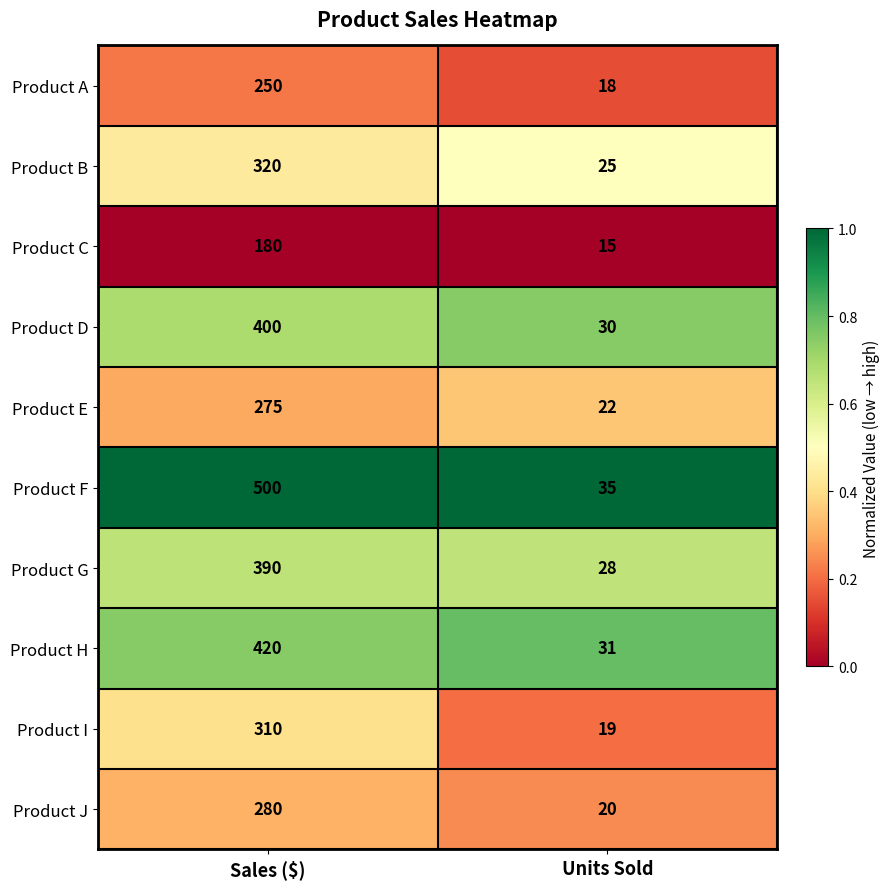

What value does the Product I series have at Sales ($), to the nearest 10?

310